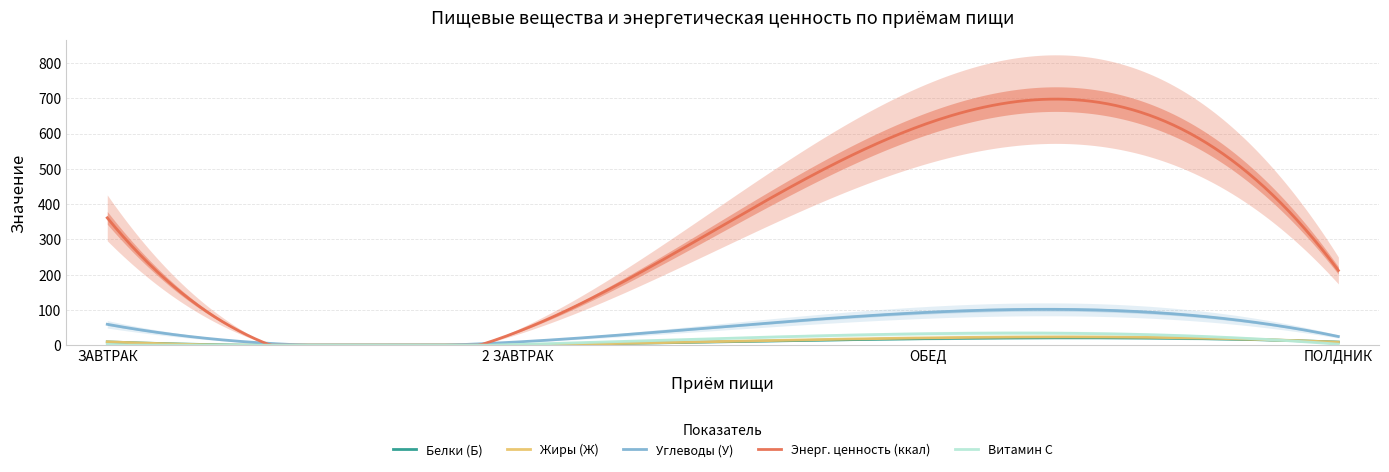

Reading left to right, extract all data points from this chart.

Белки (Б): ЗАВТРАК=9.3	2 ЗАВТРАК=0.5	ОБЕД=18.8	ПОЛДНИК=8.8
Жиры (Ж): ЗАВТРАК=9.6	2 ЗАВТРАК=0.0	ОБЕД=20.8	ПОЛДНИК=8.2
Углеводы (У): ЗАВТРАК=59.2	2 ЗАВТРАК=9.1	ОБЕД=93.2	ПОЛДНИК=24.6
Энерг. ценность (ккал): ЗАВТРАК=361.1	2 ЗАВТРАК=38.0	ОБЕД=629.6	ПОЛДНИК=211.9
Витамин С: ЗАВТРАК=2.0	2 ЗАВТРАК=2.0	ОБЕД=32.5	ПОЛДНИК=2.7